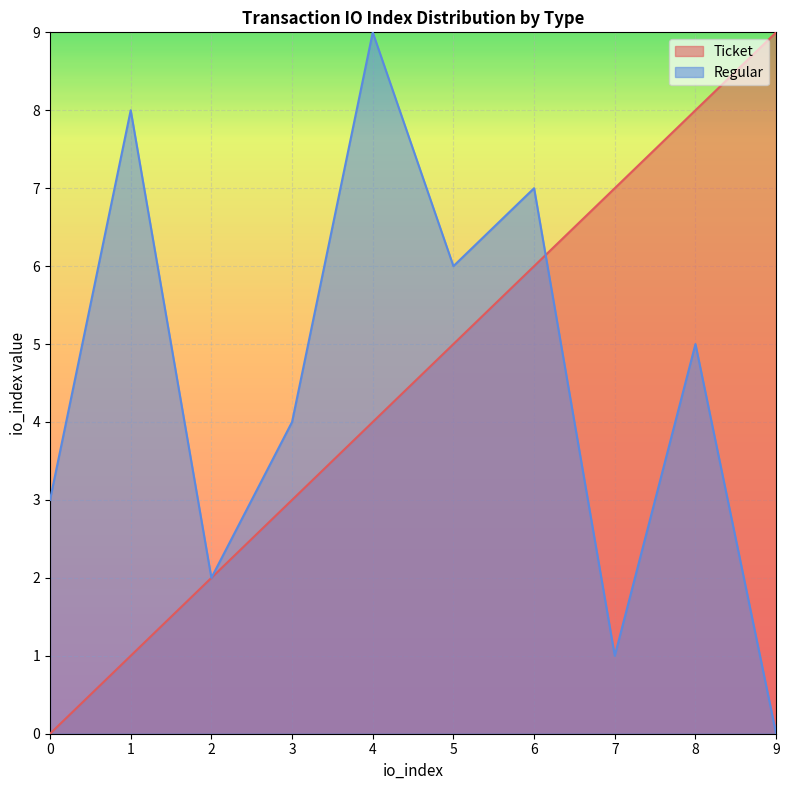

Reading right to left, list all the values displayed in this chart.

Ticket: 9=9	8=8	7=7	6=6	5=5	4=4	3=3	2=2	1=1	0=0
Regular: 9=0	8=5	7=1	6=7	5=6	4=9	3=4	2=2	1=8	0=3